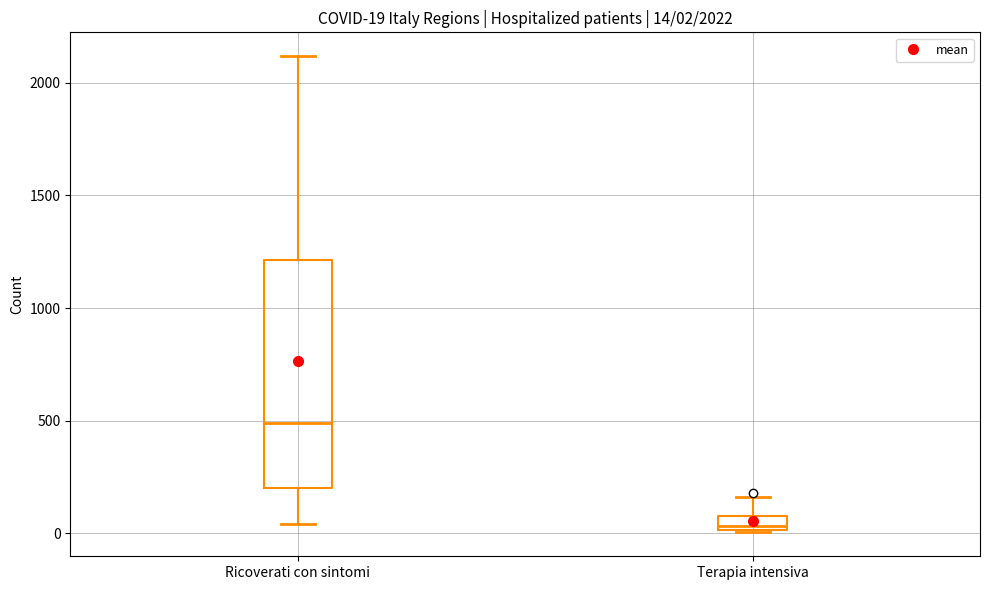

Which box is the tallest, from its lower edge to its upper edge?

Ricoverati con sintomi